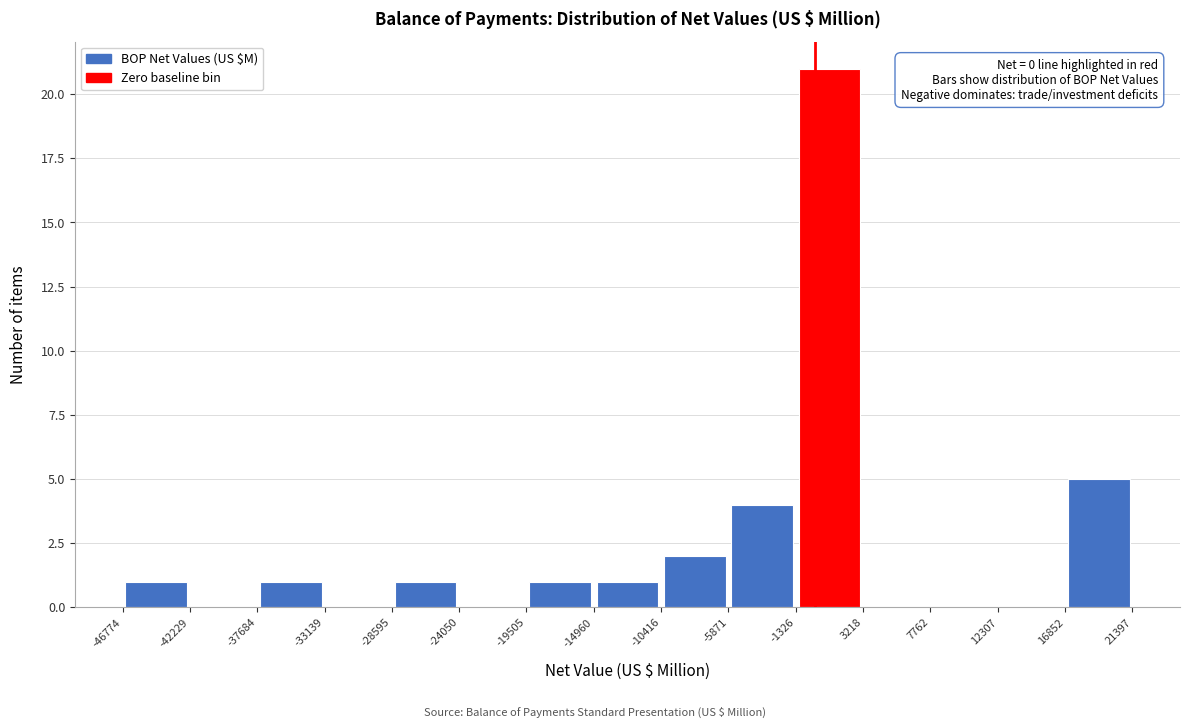

Over which range of the x-axis is the bar tallest?

-1326 to 3218